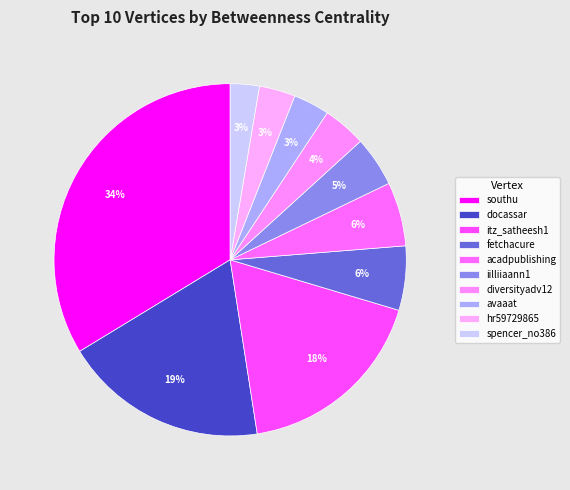

How many slices are in this pie chart?

10